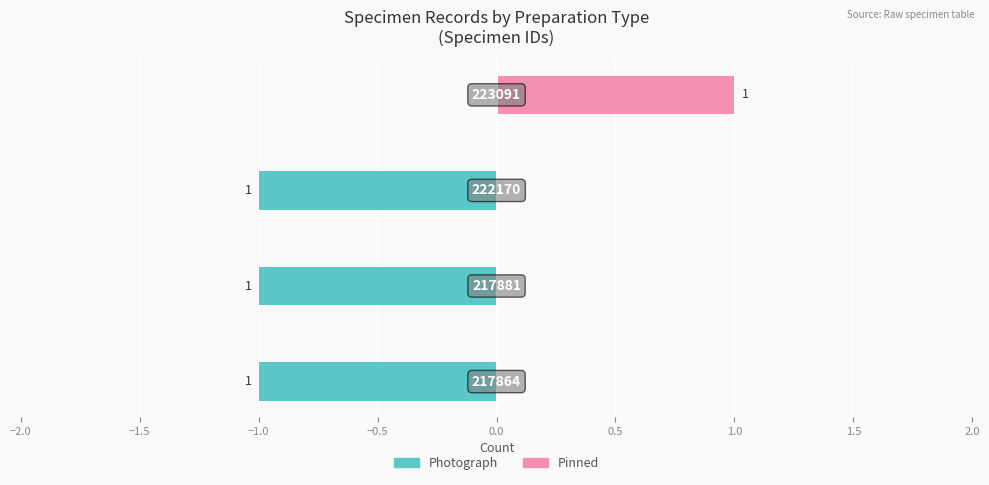

Reading left to right, list all the values displayed in this chart.

Photograph: -1	-1	-1	0
Pinned: 0	0	0	1